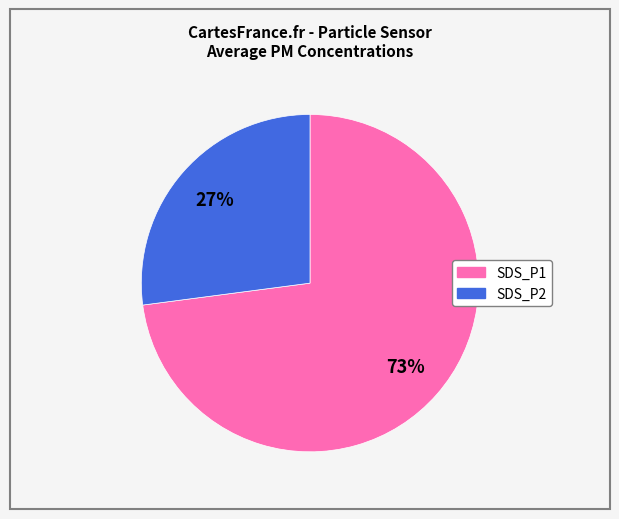

Is the sum of SDS_P1 and SDS_P2 greater than half?

Yes